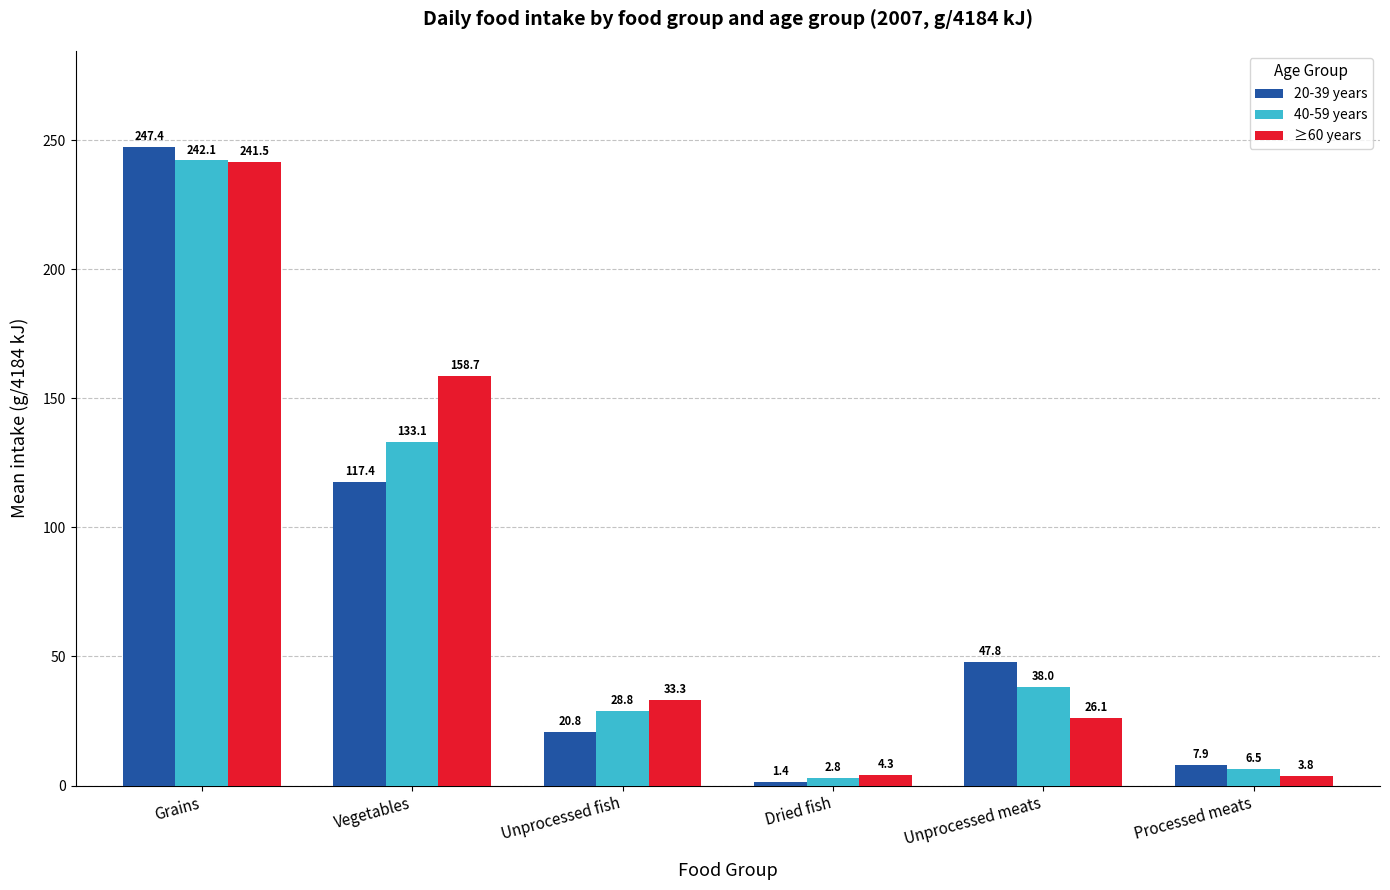

What is the spread (max minus min) of values at Unprocessed meats?

21.7